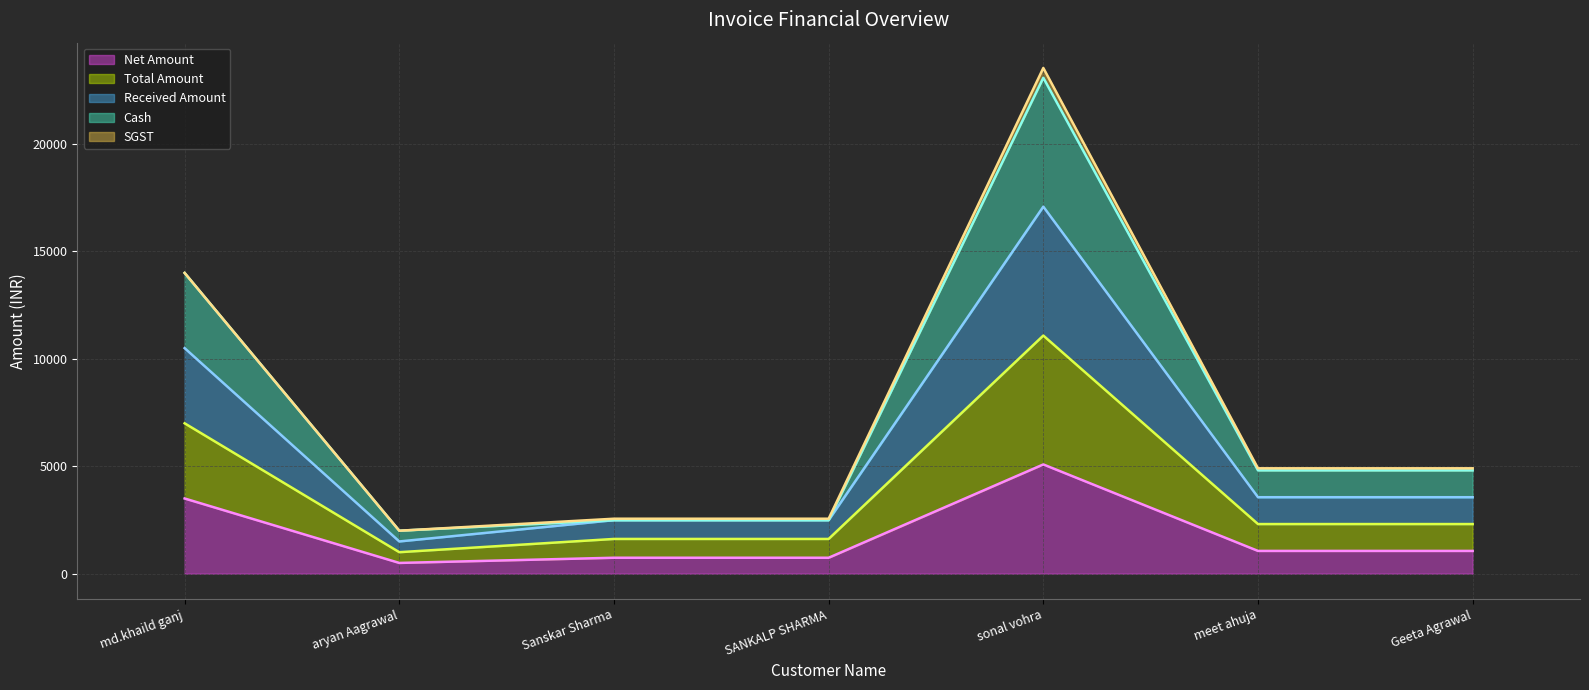

What is the difference between the Net Amount values at Sanskar Sharma and aryan Aagrawal?

241.5